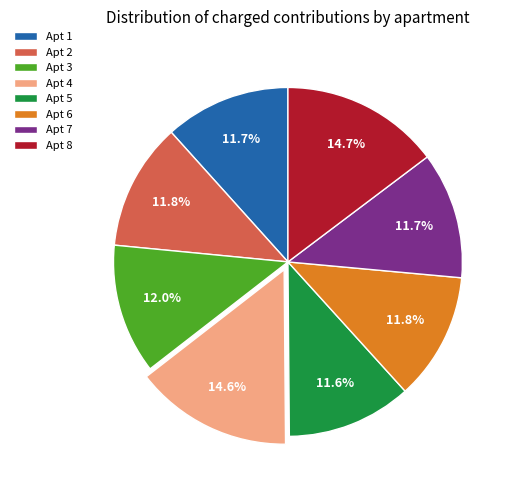

What is the ratio of the value at Apt 5 to the value at Apt 2?

1.0